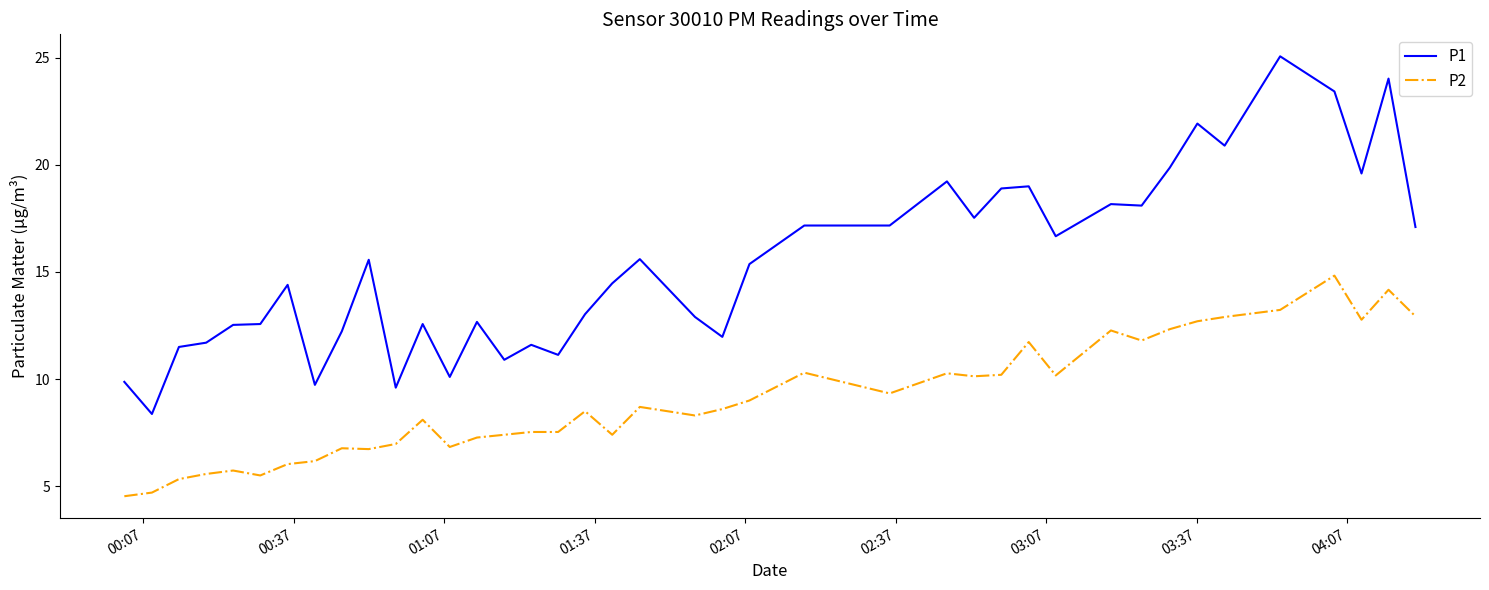

Rank the series by their maximum value, from lowest to highest.

P2, P1